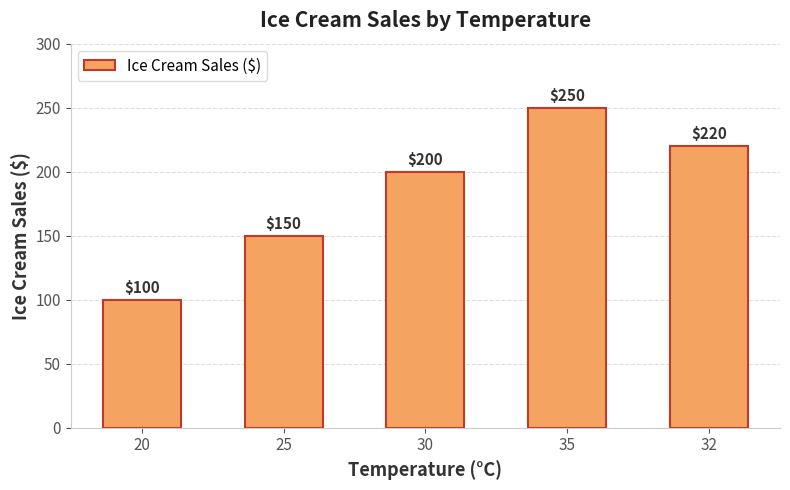

Does the chart contain any negative values?

No